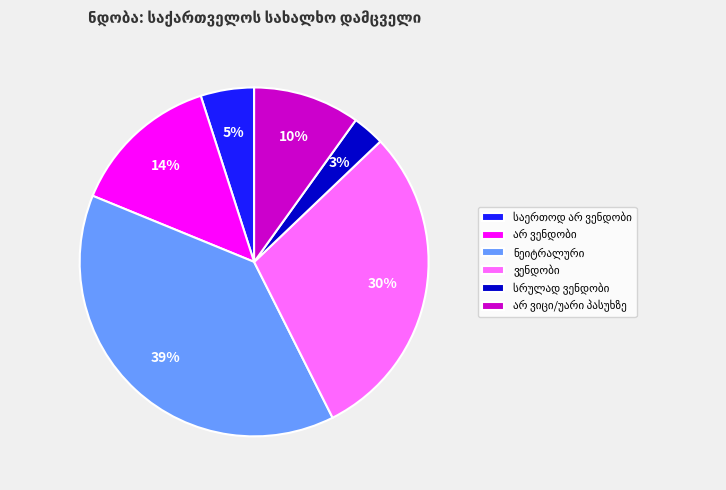

Is there a majority slice in this chart?

No